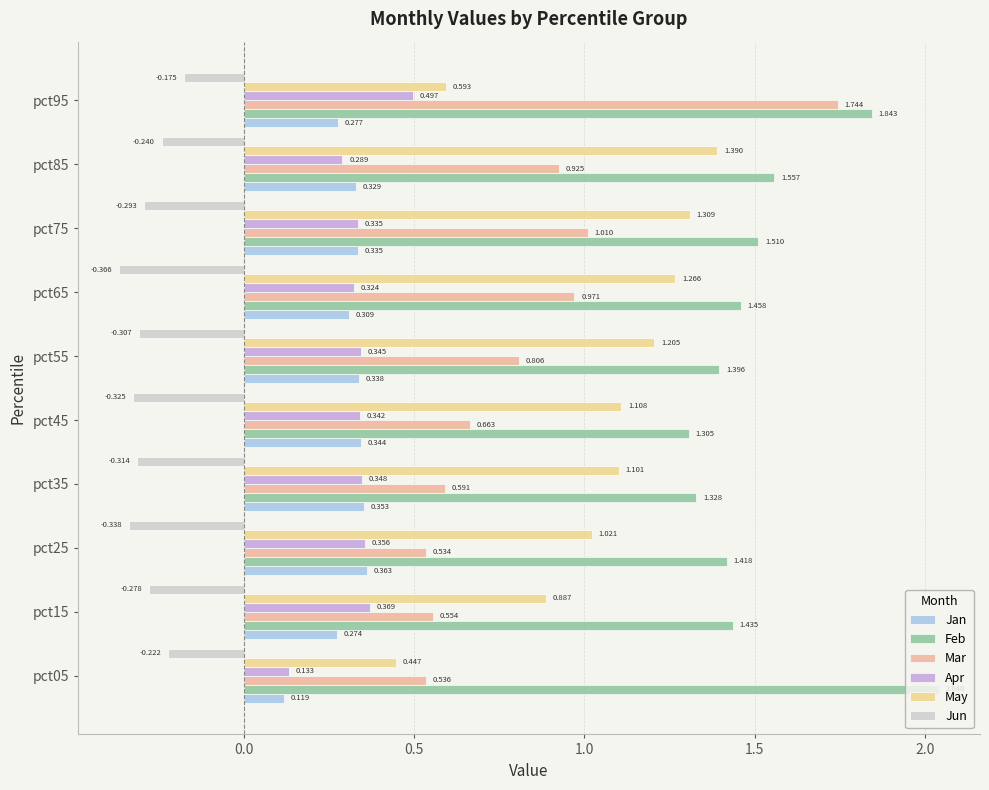

How many categories are shown in the chart?

10